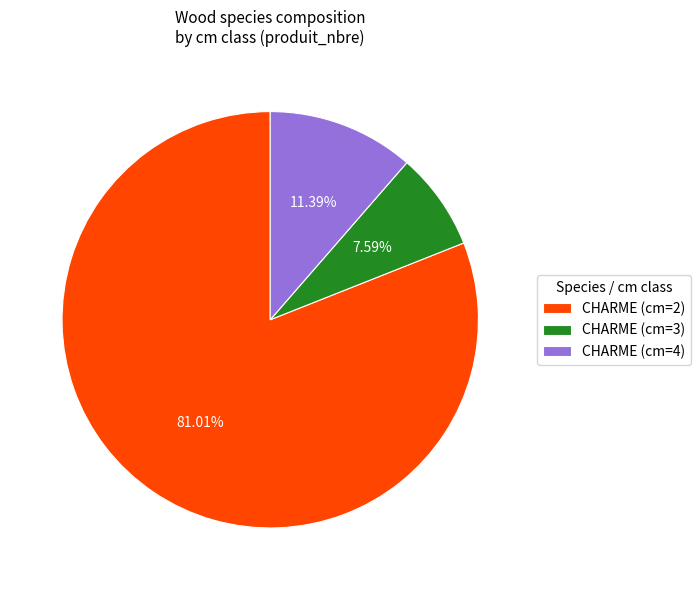

Combined, what portion of the pie is CHARME (cm=4) and CHARME (cm=3)?

19.0%